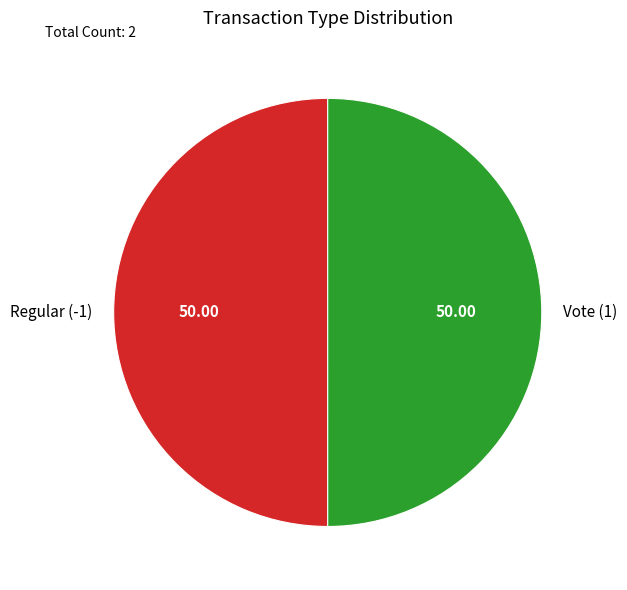

Count the number of slices in the pie.

2